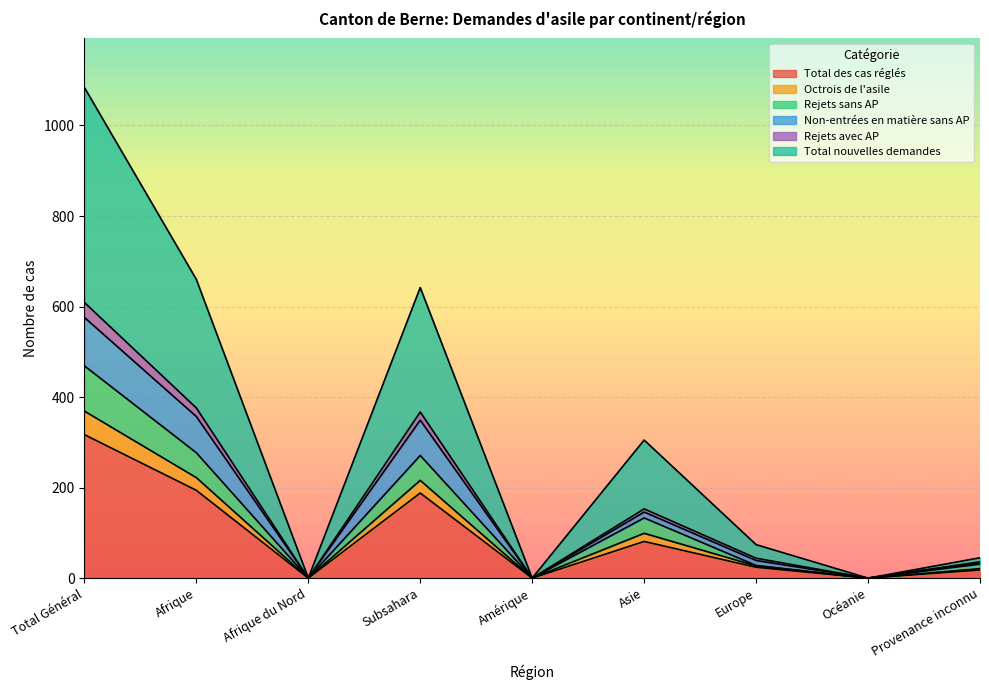

Is it true that Total des cas réglés equals 127 at Afrique?

False